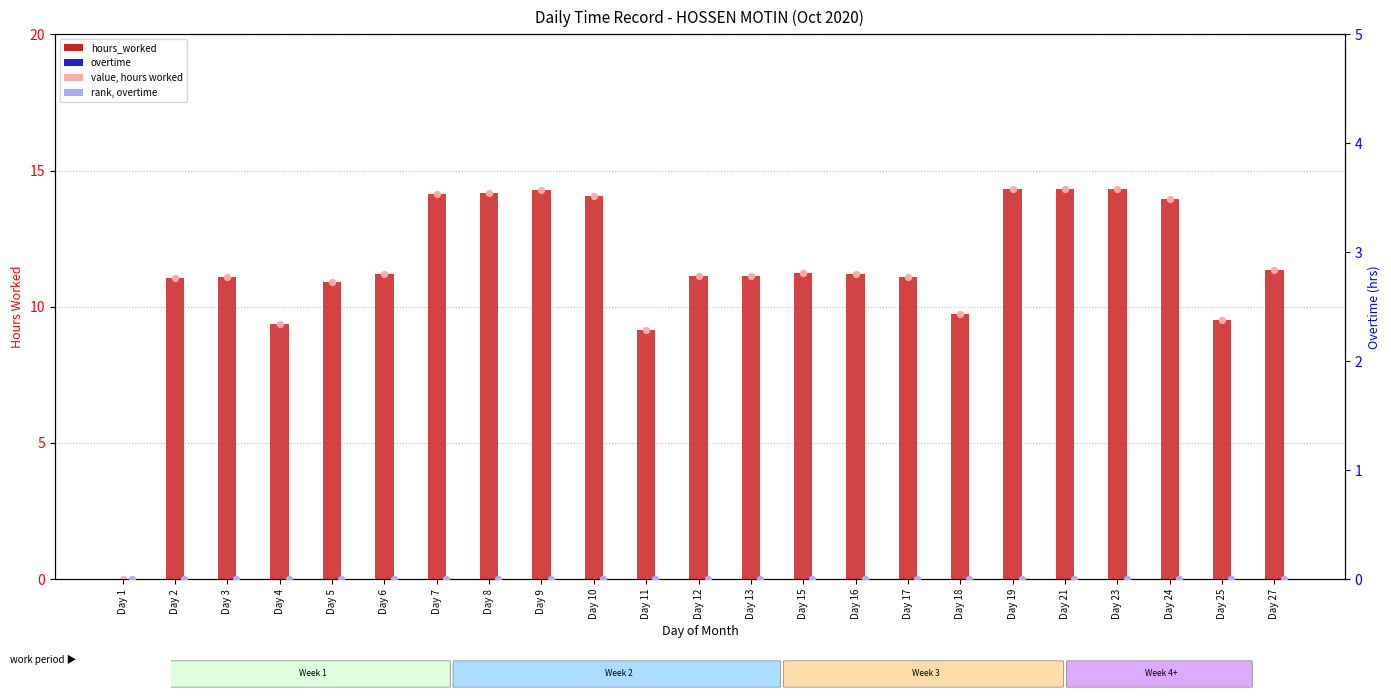

At how many categories does at least one series exceed 12?

8